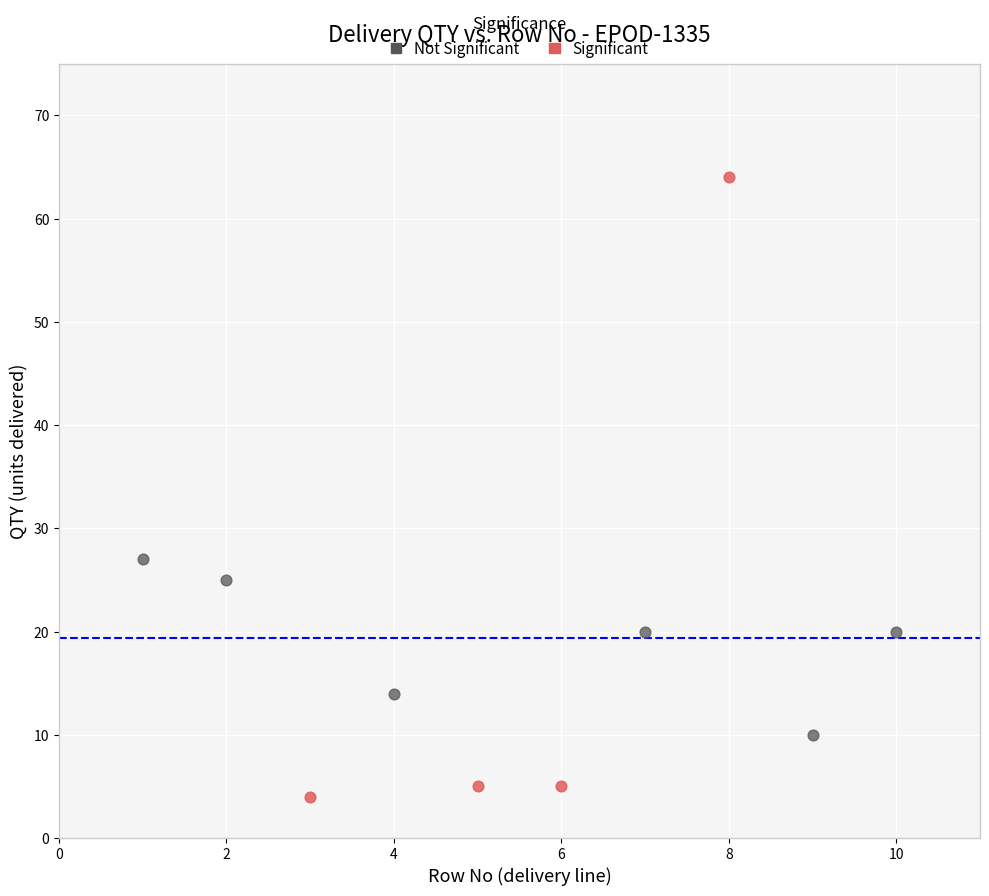

Which series reaches the minimum Y coordinate?

Significant